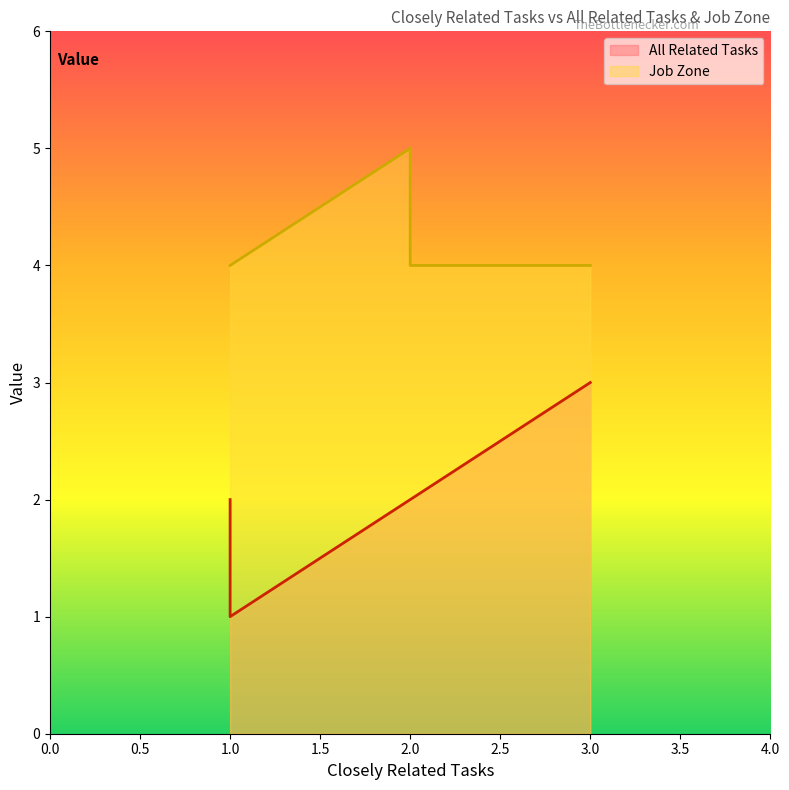

Which series has the widest spread of values?

All Related Tasks